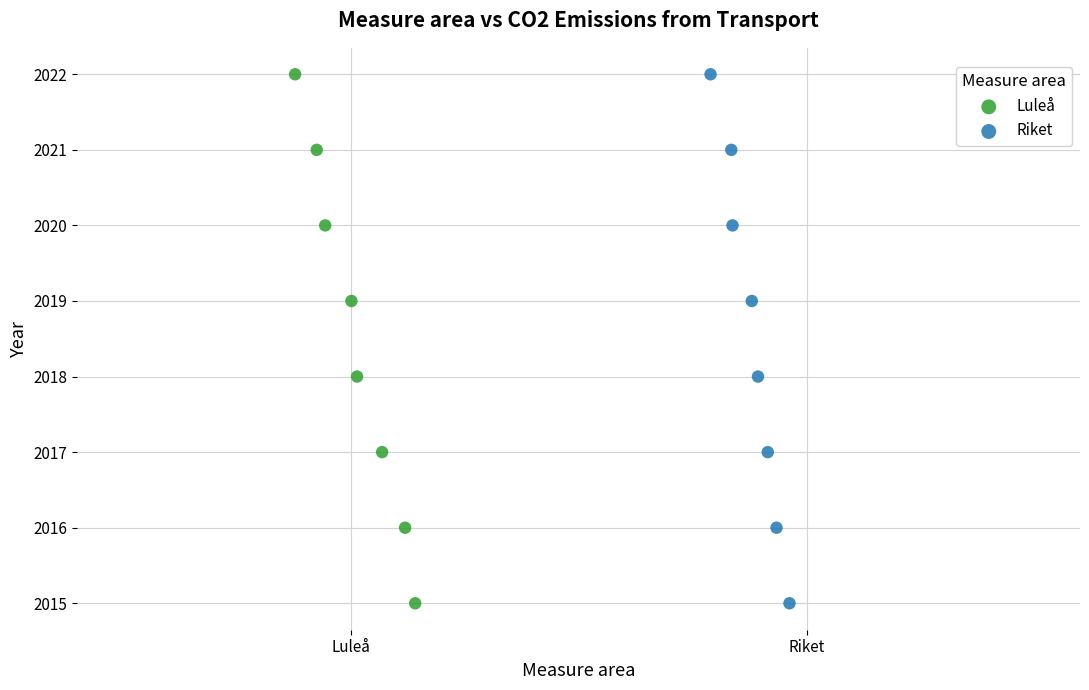

What are all the series names shown in the legend?

Luleå, Riket